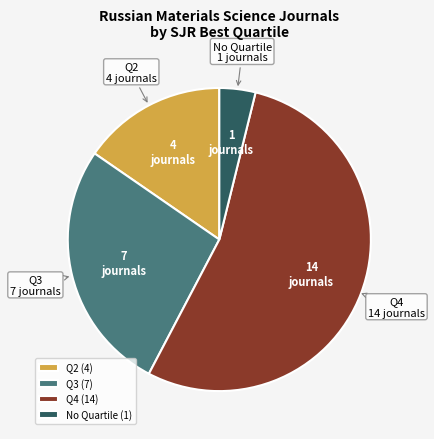

Between Q3 and Q2, which is larger?

Q3